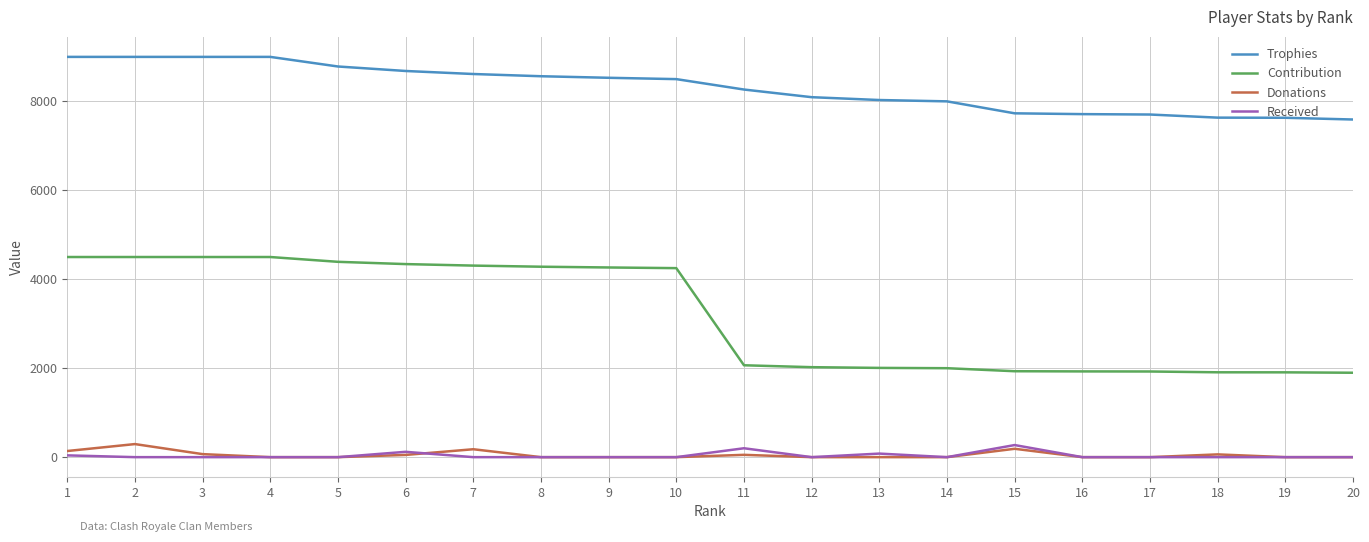

What is the total value across all series at 10?

12750